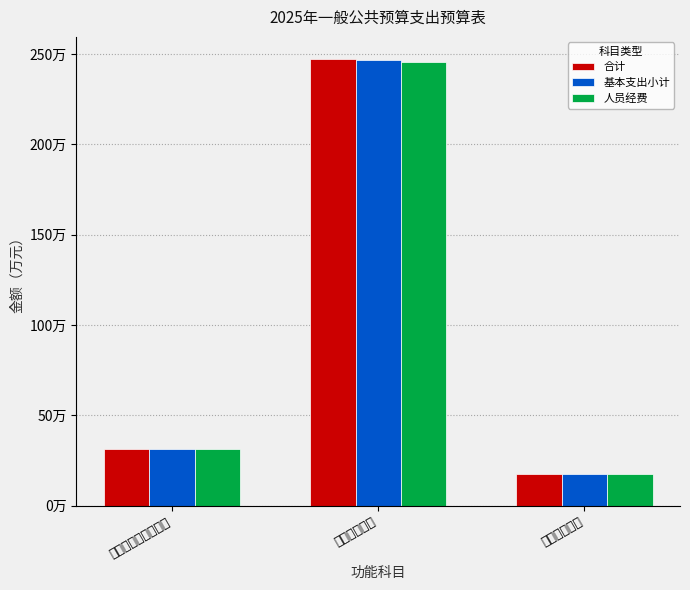

True or false: 合计 has a value of 177539.0 at 住房保障支出.

True